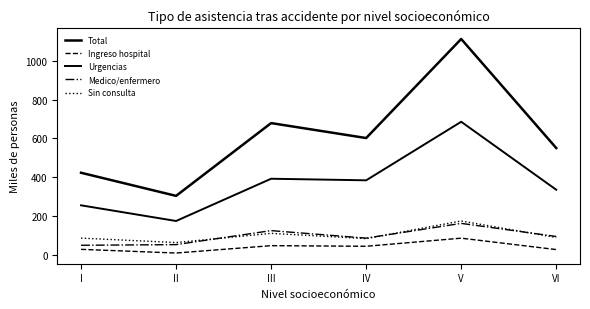

Is this an area chart (filled region under the line)?

No